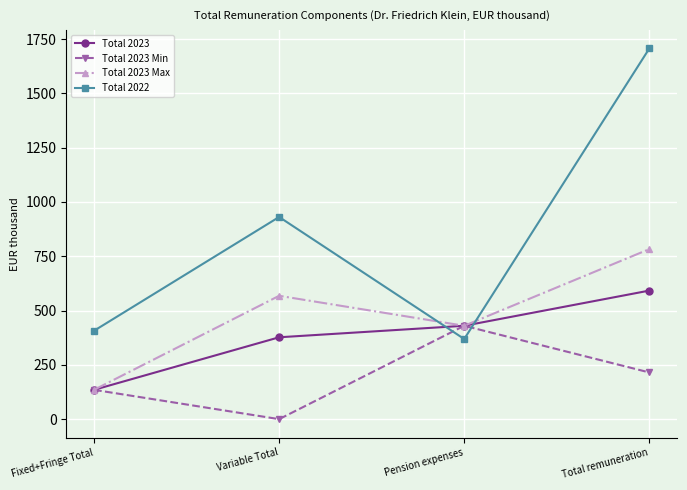

Rank the categories by Total 2023 Max value from lowest to highest.

Fixed+Fringe Total, Pension expenses, Variable Total, Total remuneration